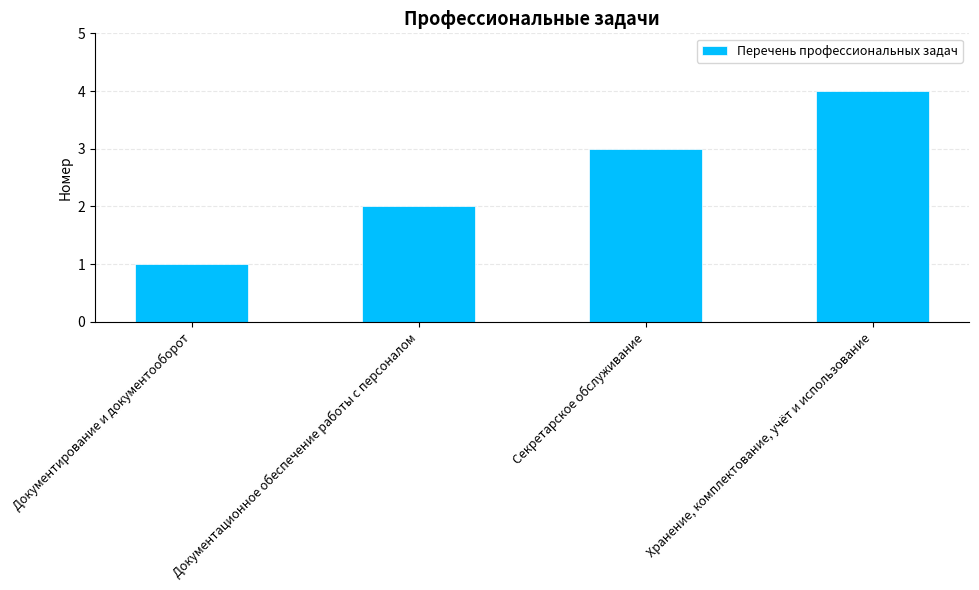

Between Документирование и документооборот and Секретарское обслуживание, which is larger?

Секретарское обслуживание